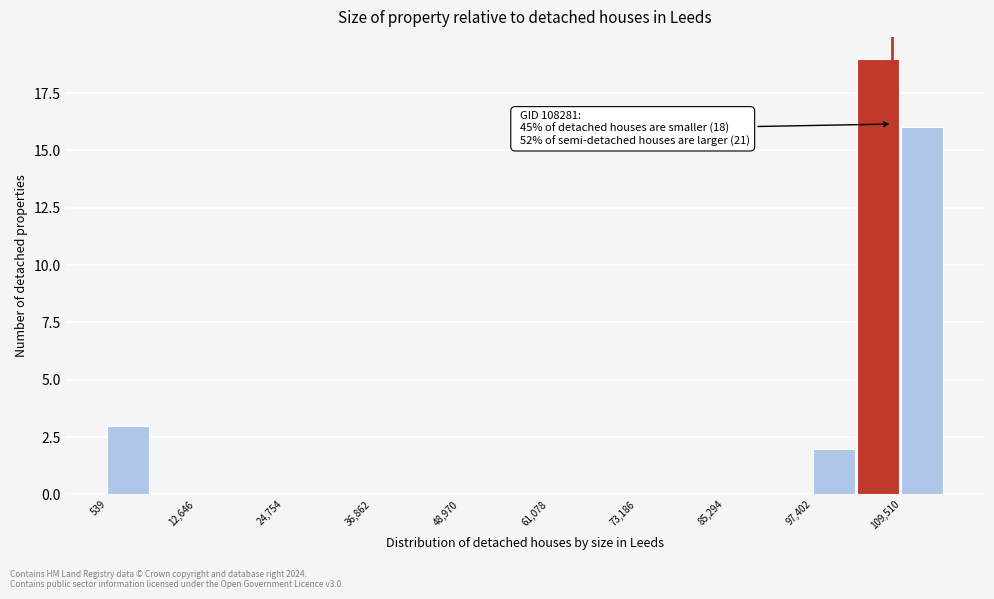

Around what value on the x-axis is the tallest bar? Give the approximate position of its centre, as read against the axis.

106000